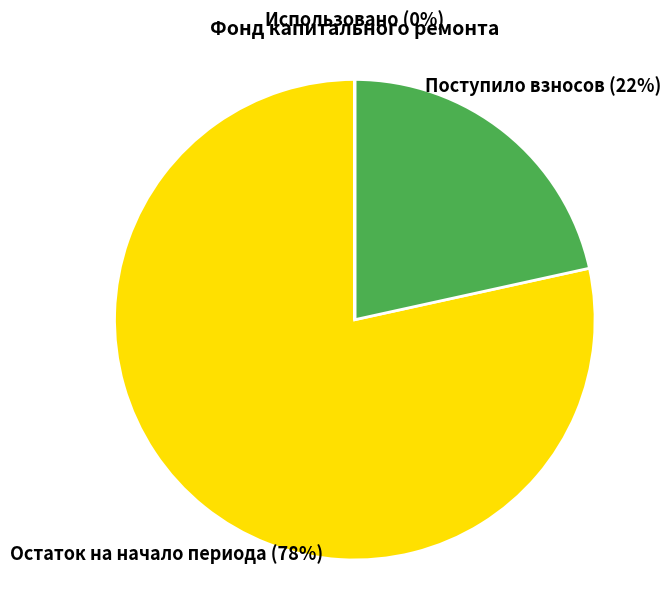

Is there any slice that represents more than half of the pie?

Yes